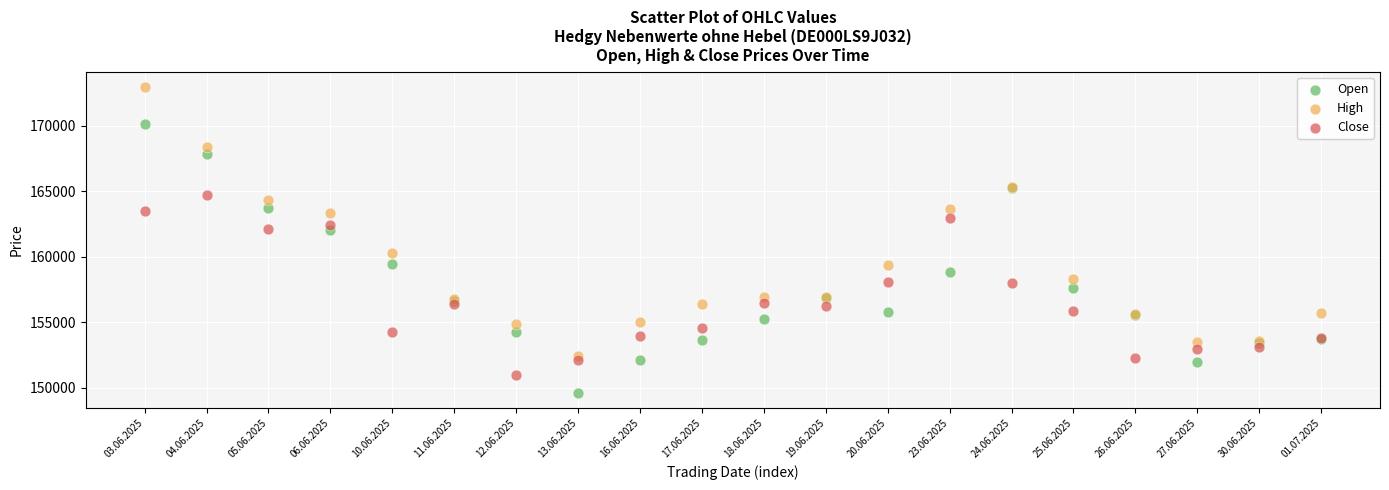

Which series has the widest spread of Y values?

High